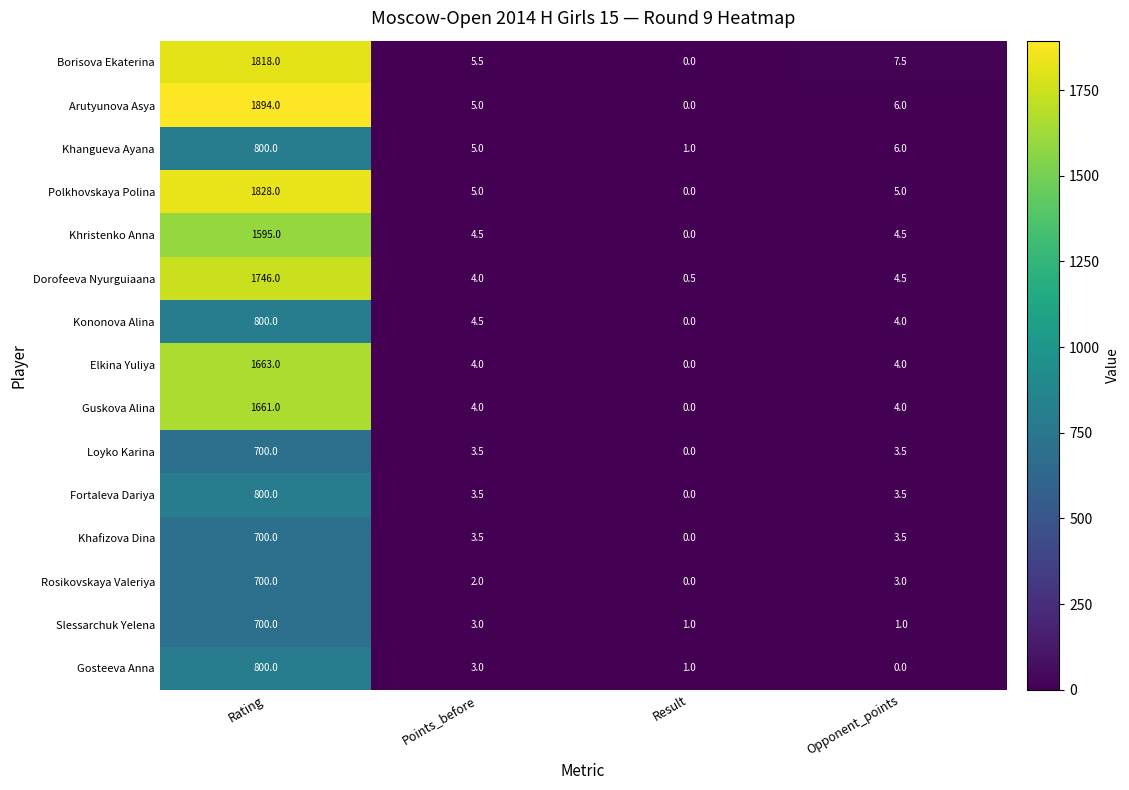

What is the total value across all series at Rating?

18205.0